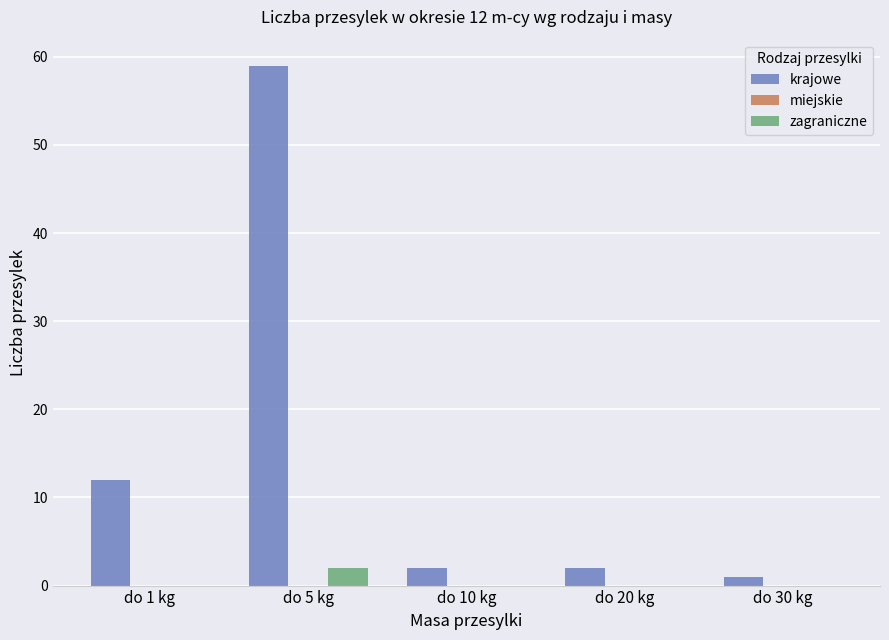

The value of zagraniczne at do 20 kg is 0. True or false?

True